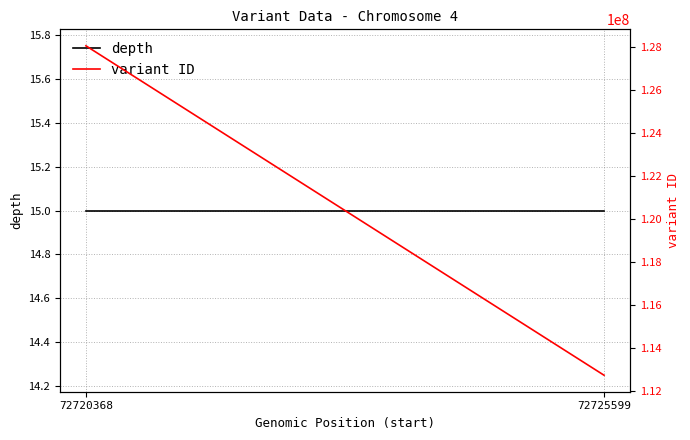

Does the chart display data point markers on the line(s)?

No